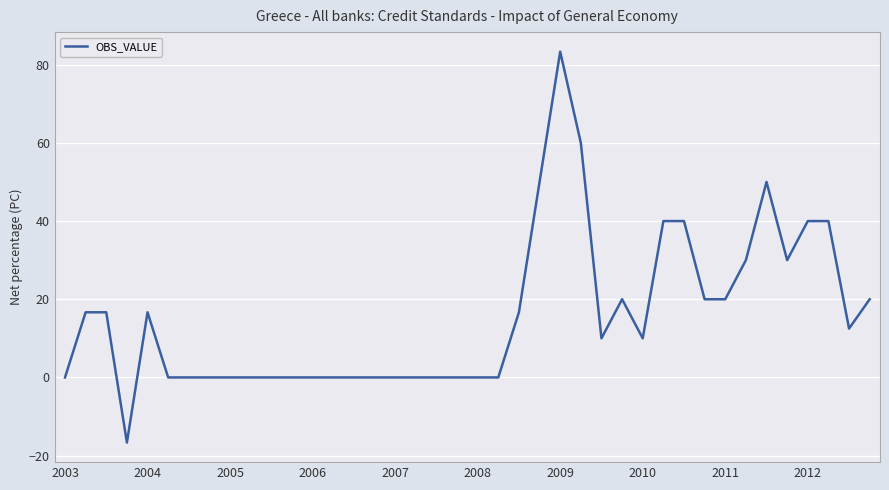

Reading right to left, extract all data points from this chart.

20.0	12.5	40.0	40.0	30.0	50.0	30.0	20.0	20.0	40.0	40.0	10.0	20.0	10.0	60.0	83.3	50.0	16.7	0.0	0.0	0.0	0.0	0.0	0.0	0.0	0.0	0.0	0.0	0.0	0.0	0.0	0.0	0.0	0.0	0.0	16.7	-16.7	16.7	16.7	0.0